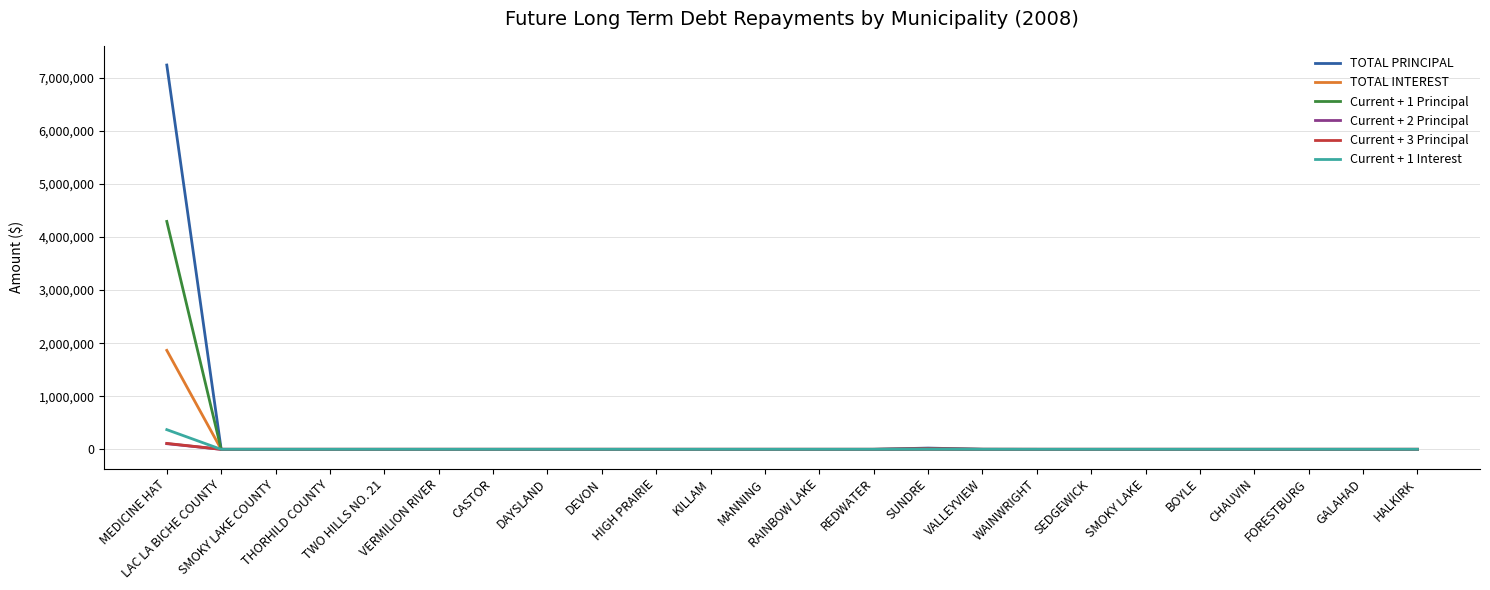

Which series has the widest spread of values?

TOTAL PRINCIPAL